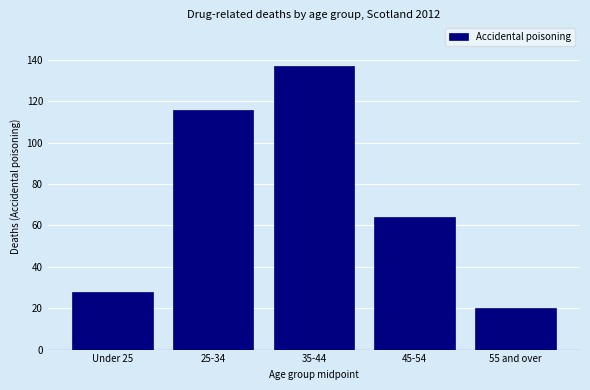

Reading left to right, list all the values displayed in this chart.

28	116	137	64	20